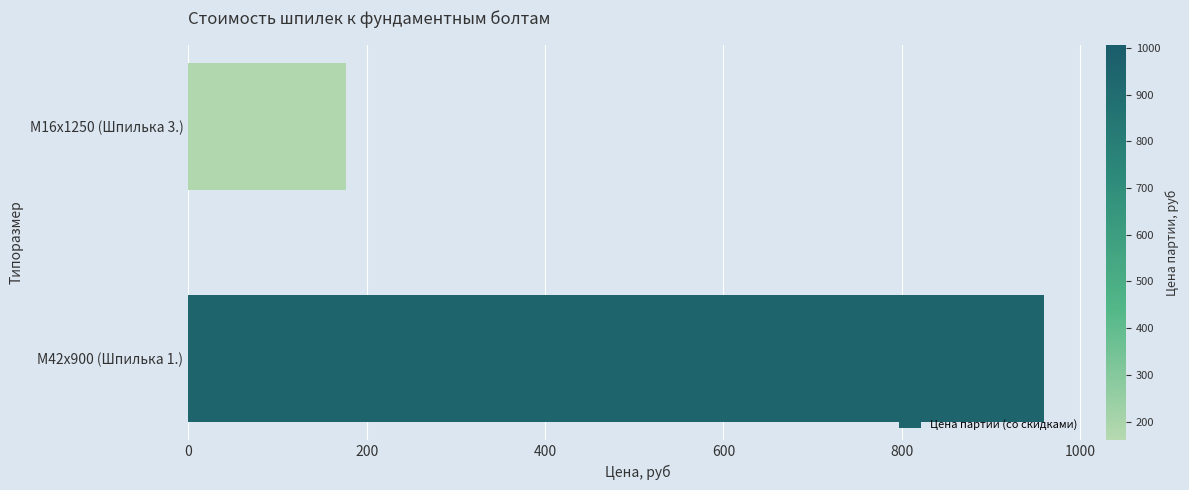

Rank the categories by value from lowest to highest.

М16x1250 (Шпилька 3.), М42x900 (Шпилька 1.)